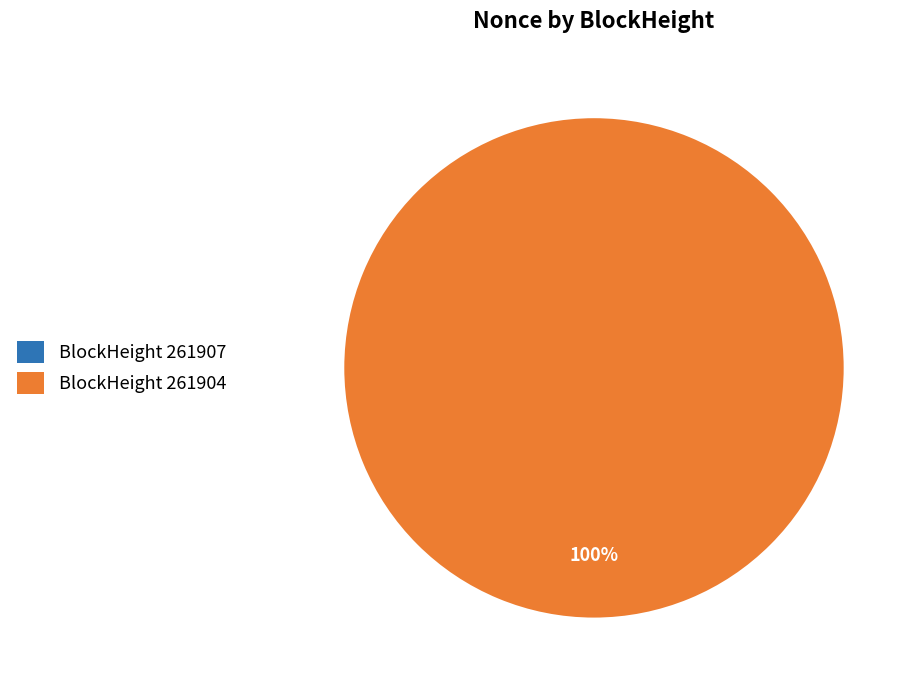

What is the change in value from 261907 to 261904?

+467